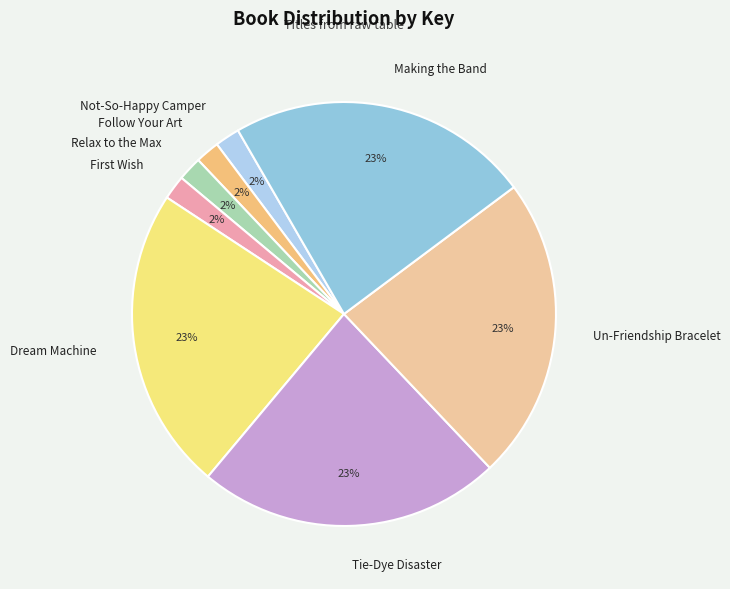

Does Tie-Dye Disaster account for over 50% of the chart?

No